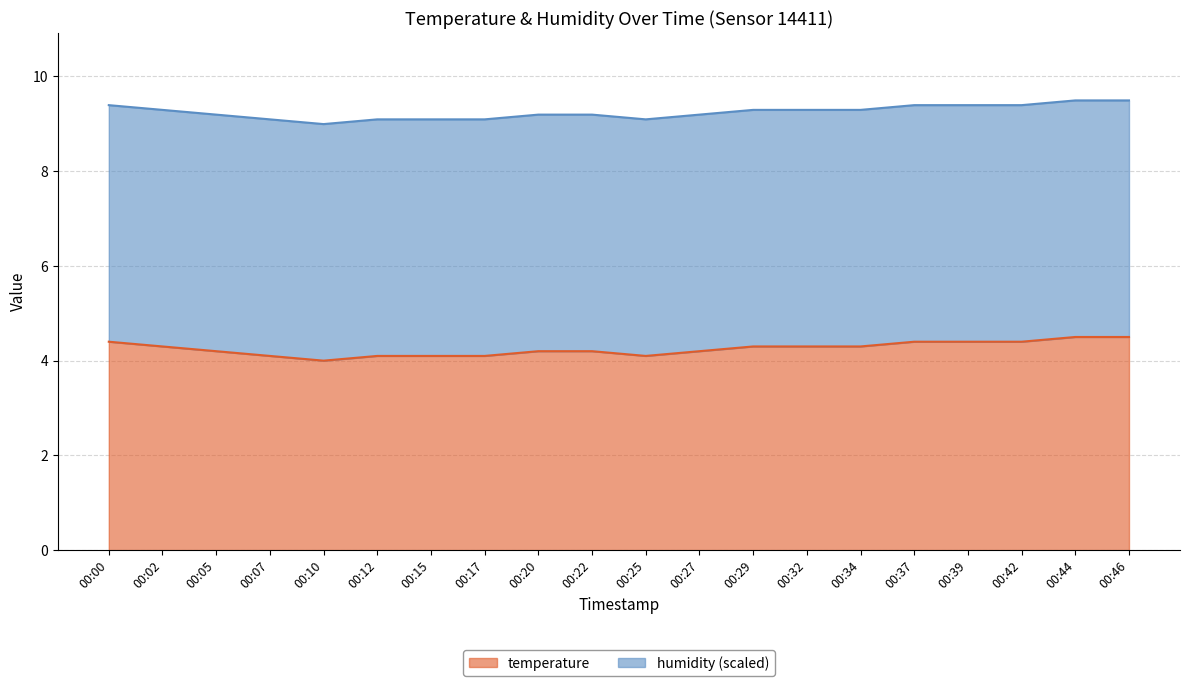

What is the value of the 11th point from the left?

4.1